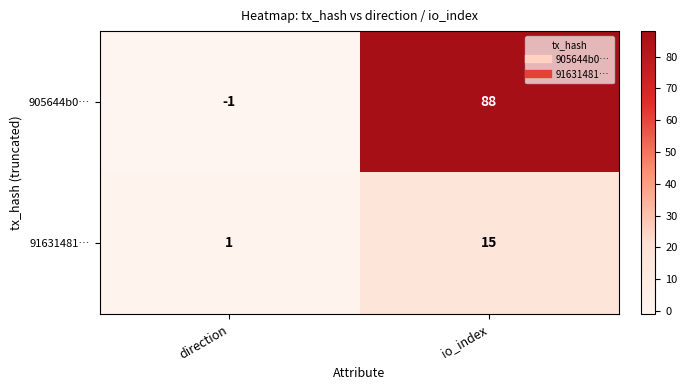

Reading left to right, what are all the values shown in this chart?

905644b0…: direction=-1	io_index=88
91631481…: direction=1	io_index=15